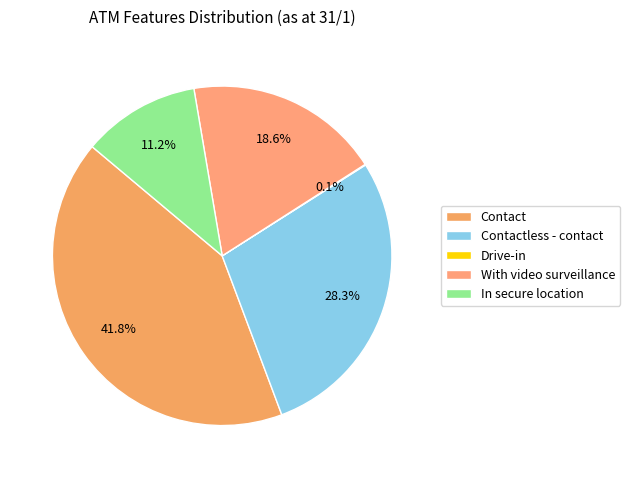

The With video surveillance slice represents 8% of the pie. True or false?

False